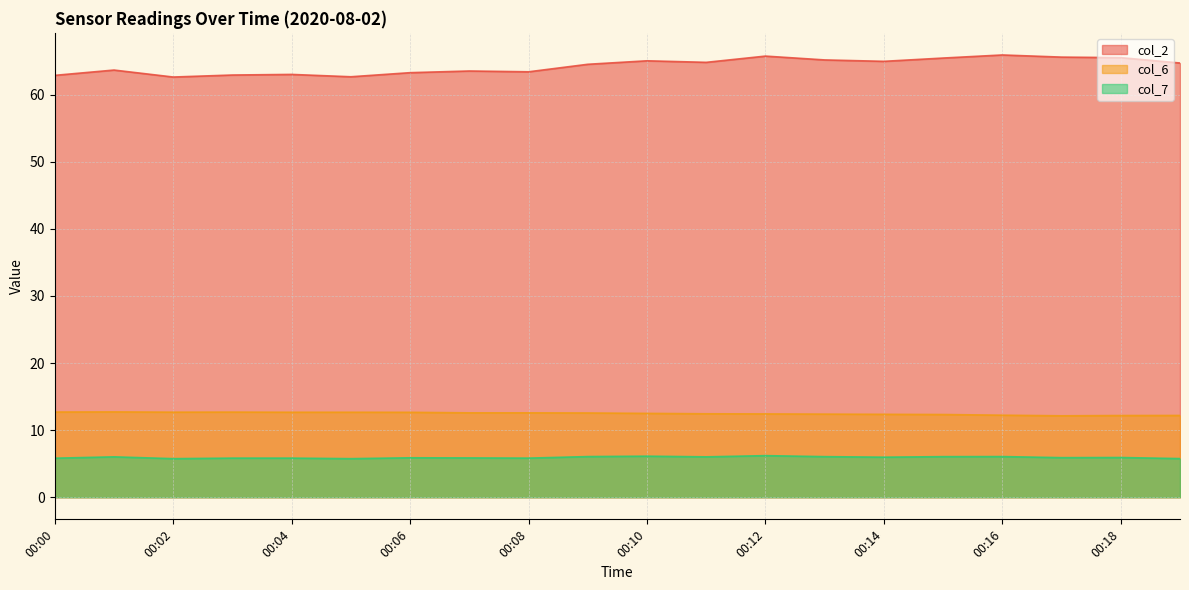

How many lines are shown in the chart?

3